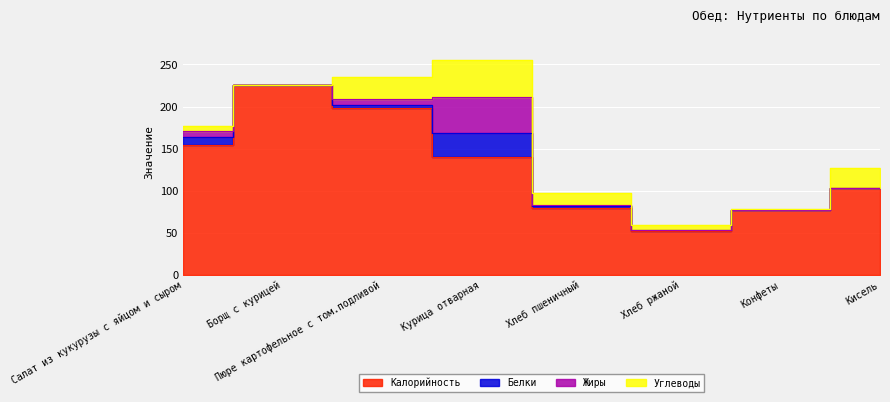

What is the total value across all series at Борщ с курицей?

226.0